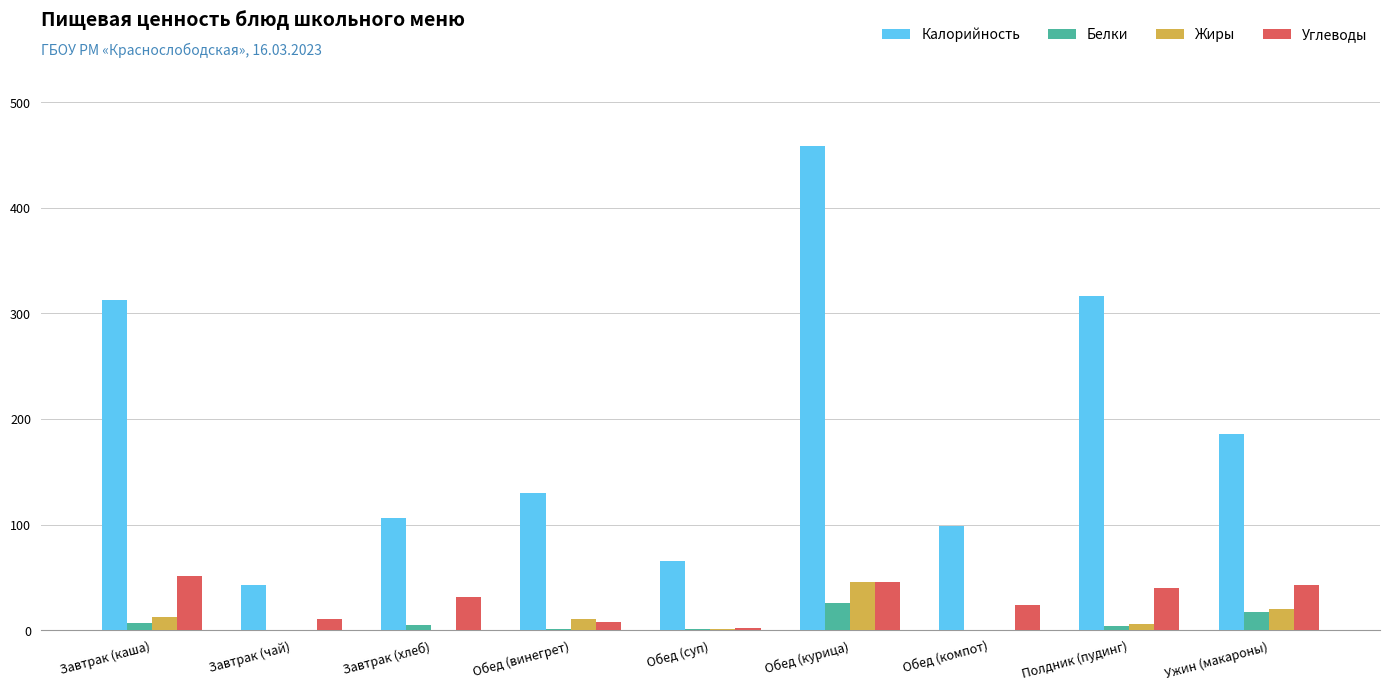

Which category has the highest value in the Углеводы series?

Завтрак (каша)